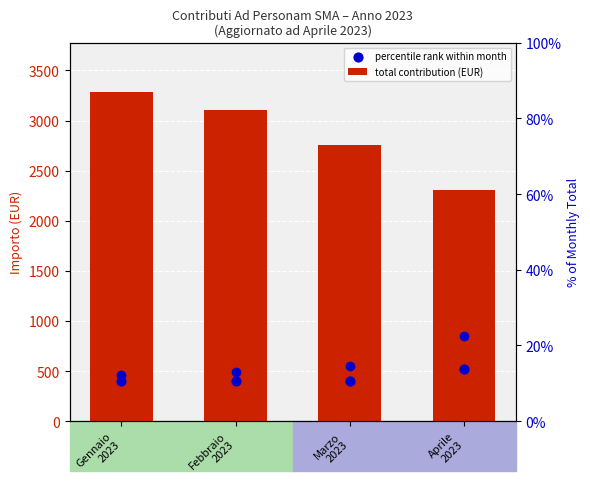

Which series has the largest total across all categories?

total contribution (EUR)